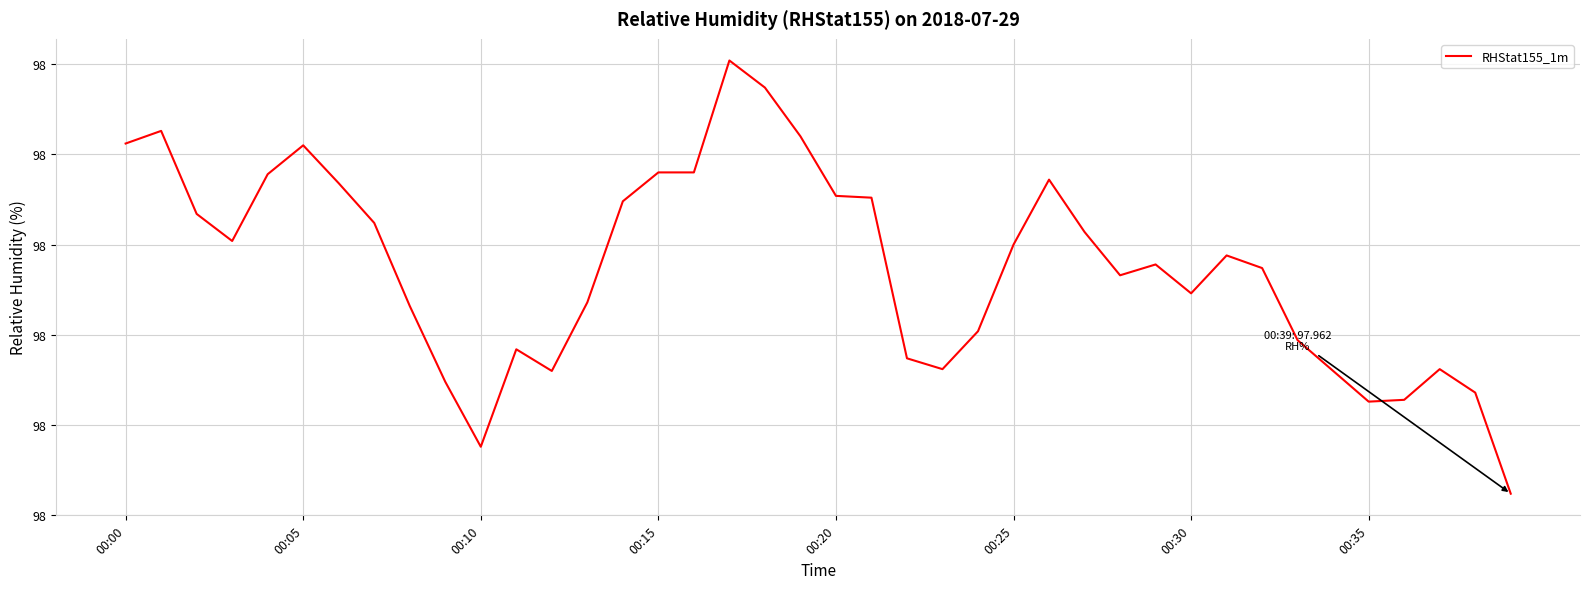

Is this an area chart (filled region under the line)?

No